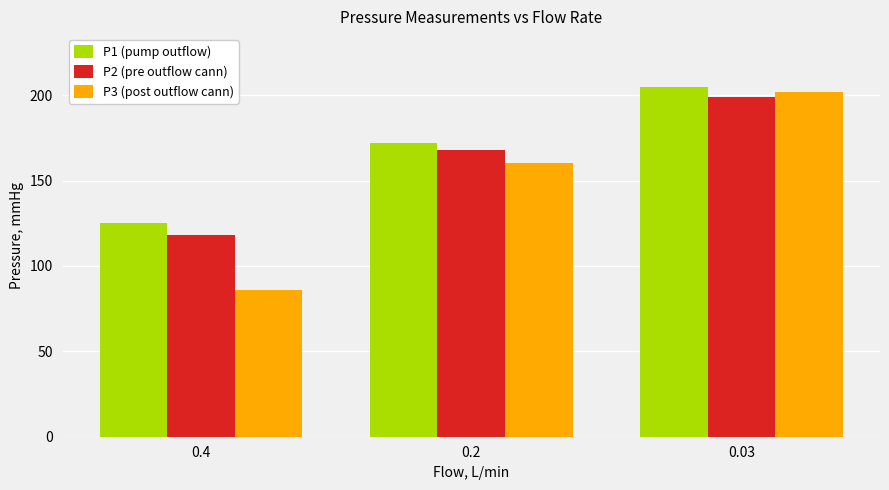

Reading right to left, what are all the values shown in this chart?

P1 (pump outflow): 205	172	125
P2 (pre outflow cann): 199	168	118
P3 (post outflow cann): 202	160	86